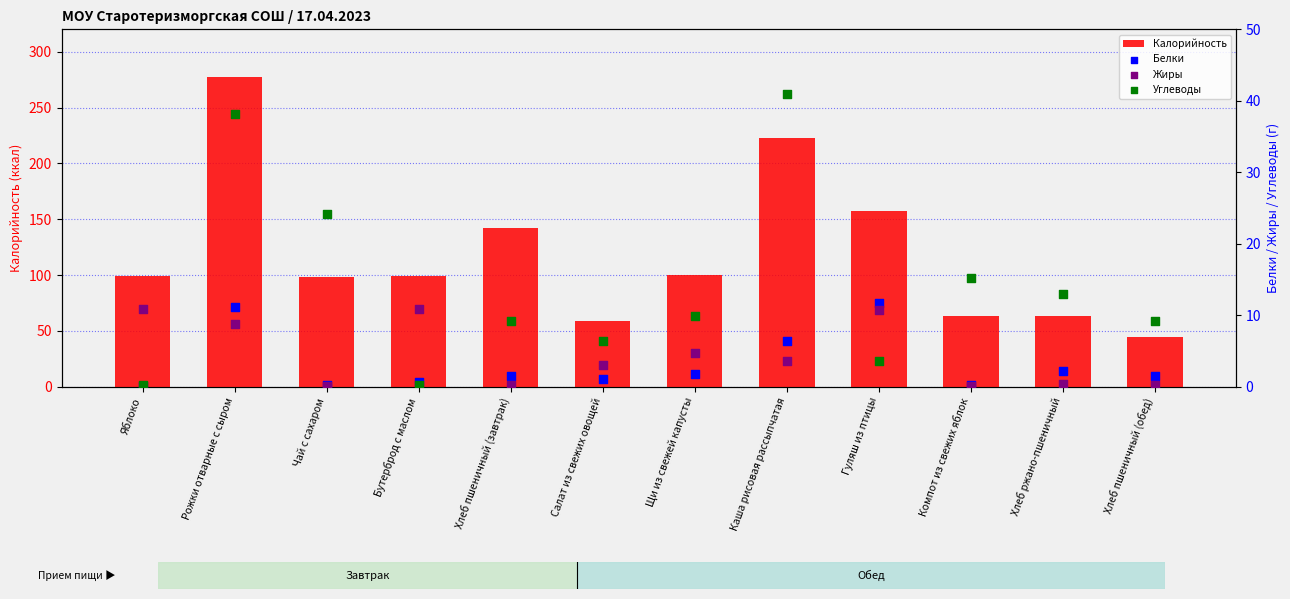

Which series has the largest total across all categories?

Калорийность